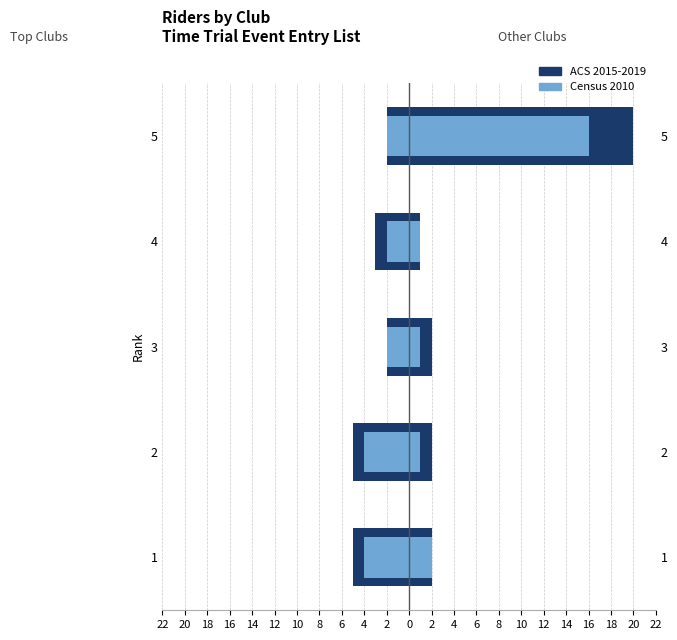

What is the sum of all ACS 2015-2019 values?

-17